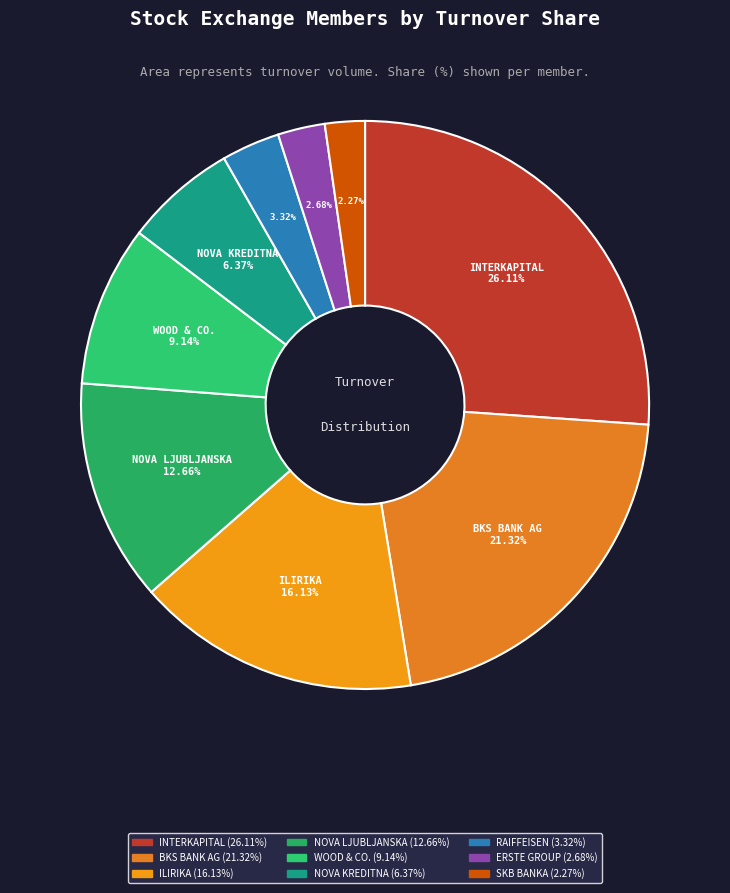

Which slice is the smallest?

SKB BANKA, D. D.